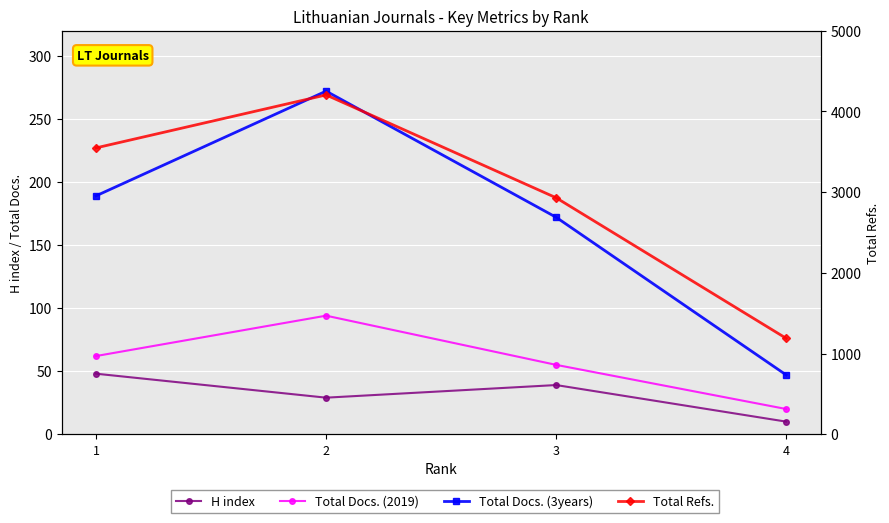

What is the value of the Total Refs. point at the 1st from the left?

3547